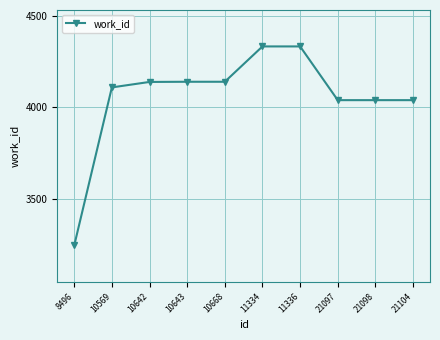

Which category has the lowest value across all series?

8496